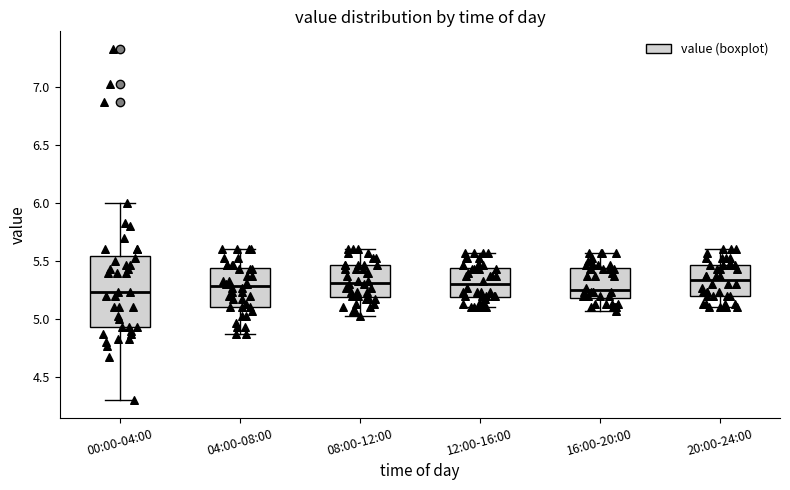

Comparing the boxes themselves (not the whiskers), which one is the tallest?

00:00-04:00